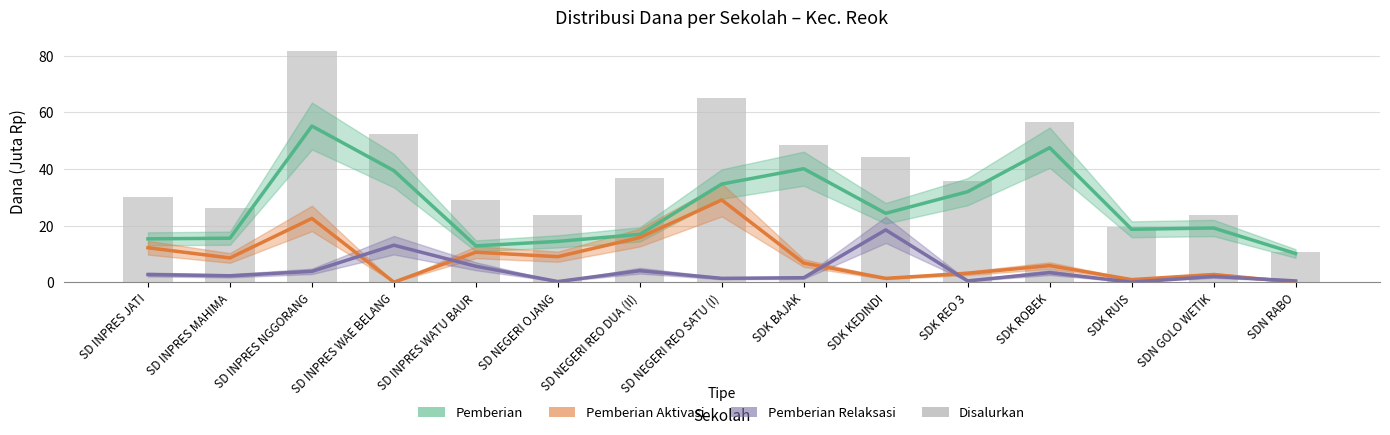

What is the difference between the maximum and minimum values in the Disalurkan series?

70.9